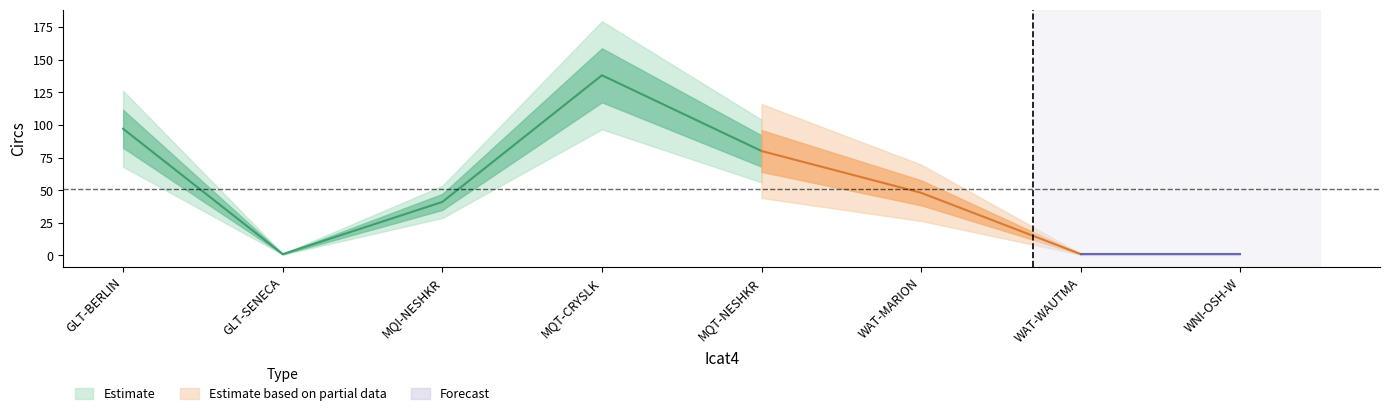

Approximately how many times larger is the value at GLT-BERLIN compared to WAT-WAUTMA?

97.0